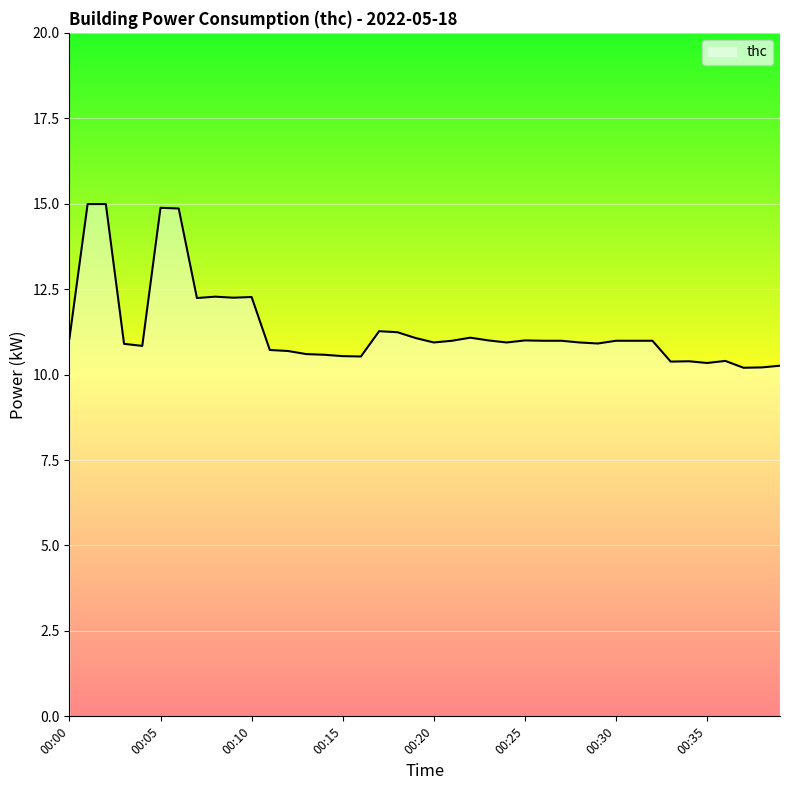

What is the smallest value displayed?

10.2